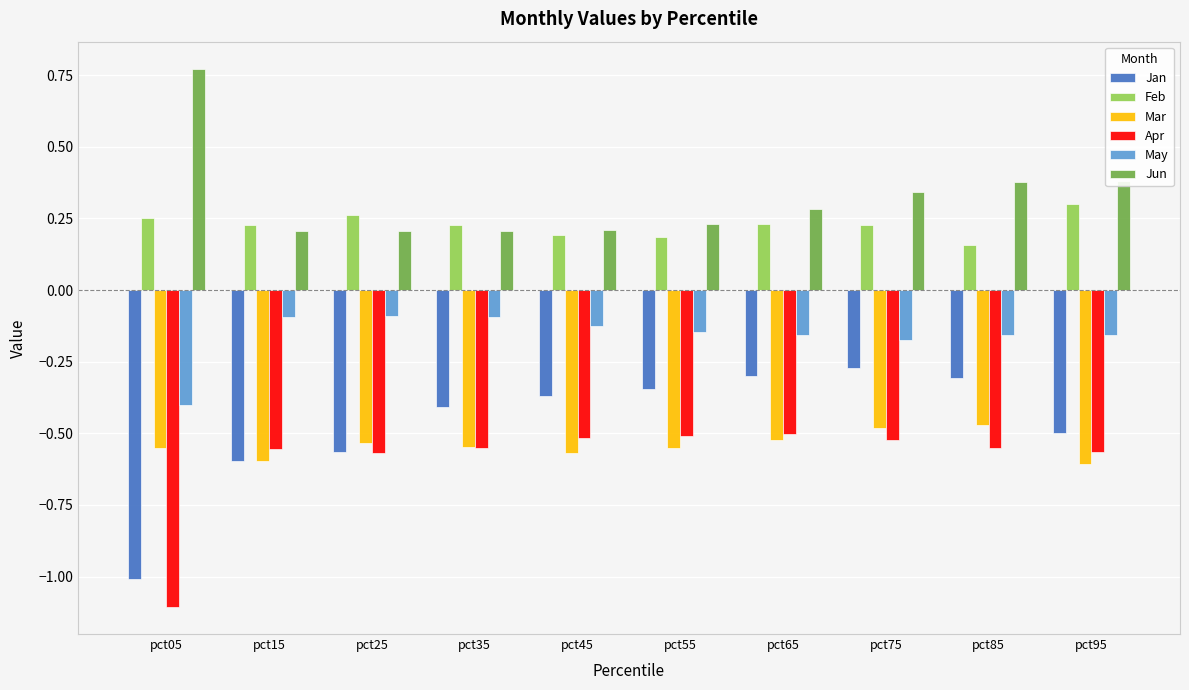

True or false: Apr has a value of -0.6 at pct35.

True